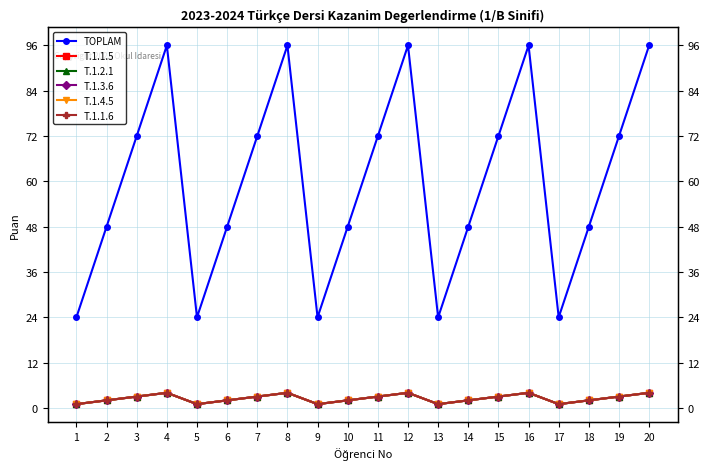

Where is T.1.3.6 nearest to the value 2?

2